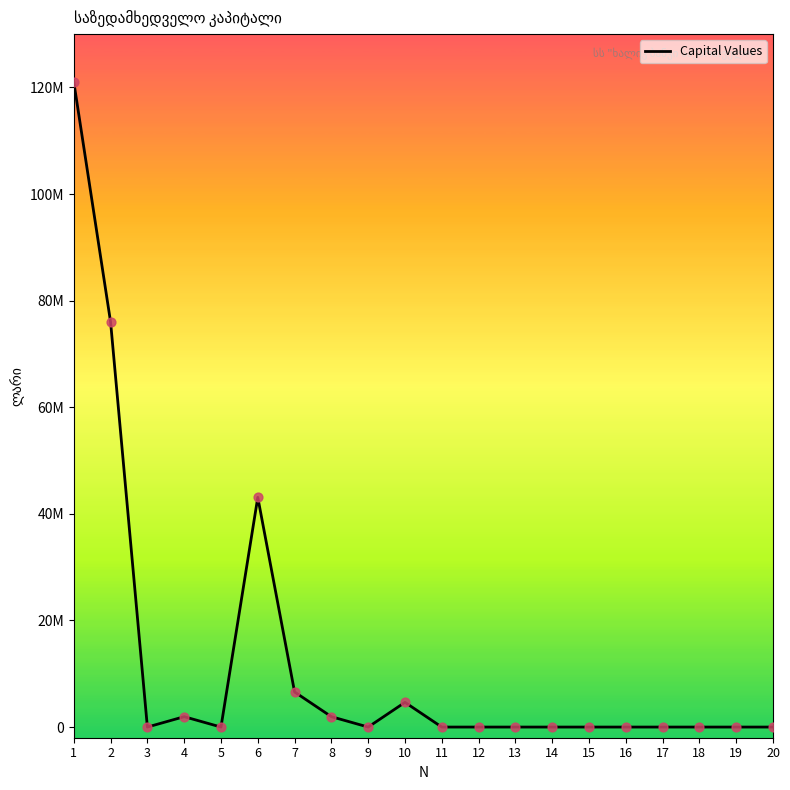

What is the change in value from 7 to 15?

-6584569